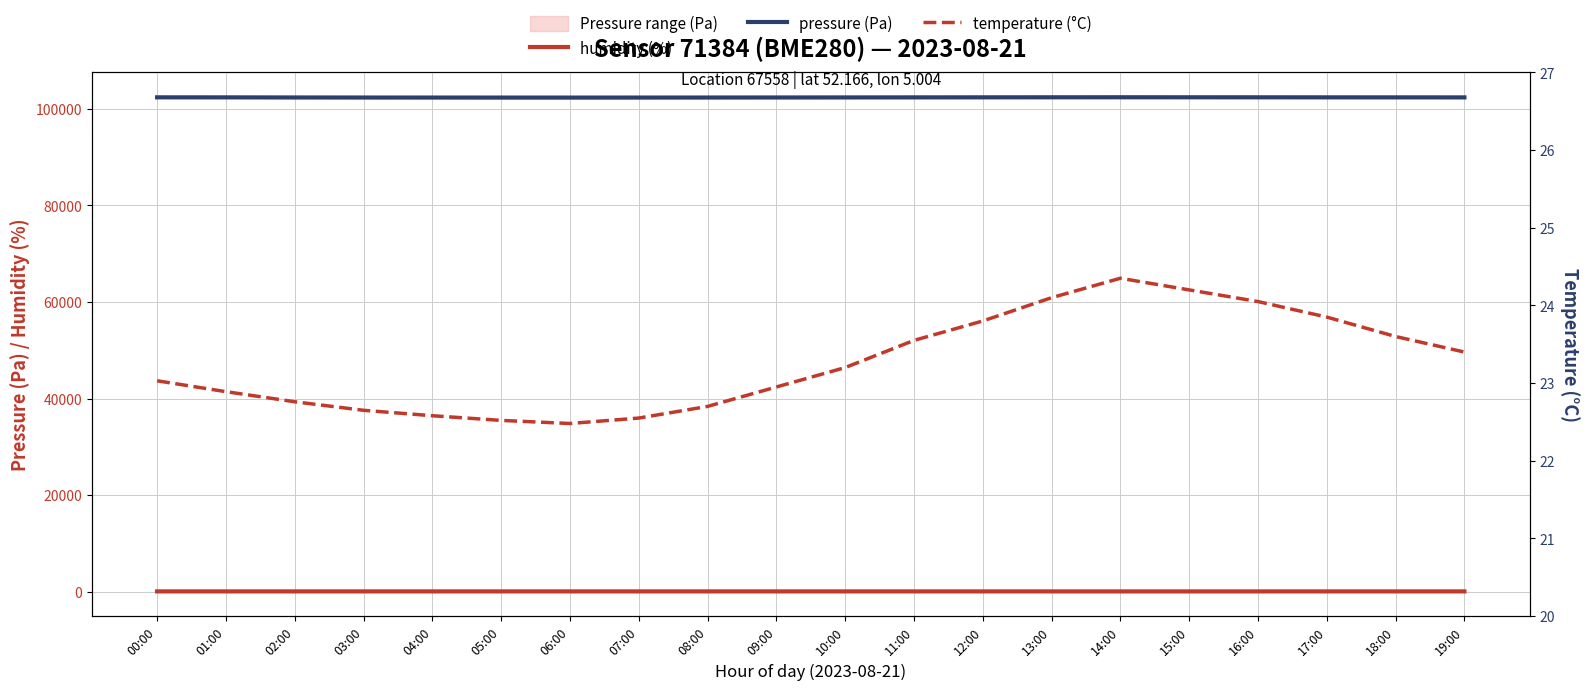

The value of pressure (Pa) at 04:00 is 102355.0. True or false?

True